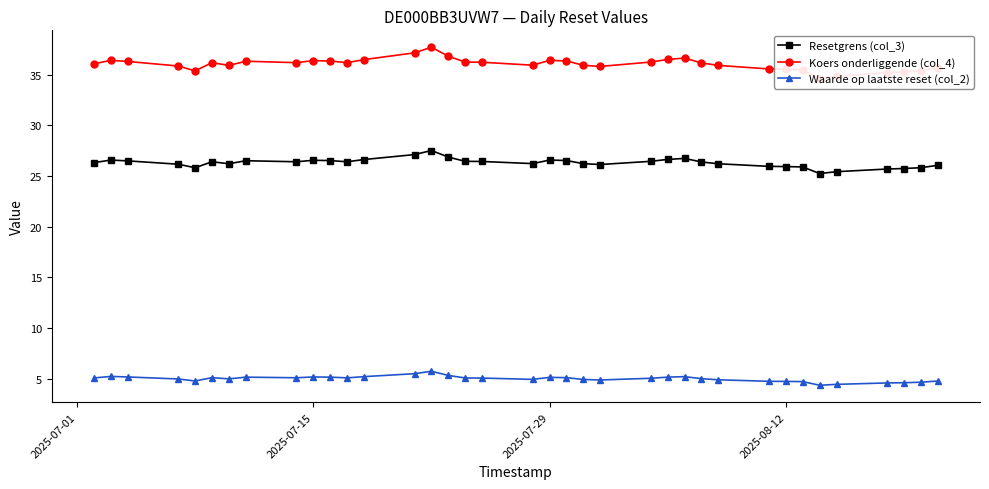

True or false: Waarde op laatste reset (col_2) has more than 0 points higher than both neighbors.

True